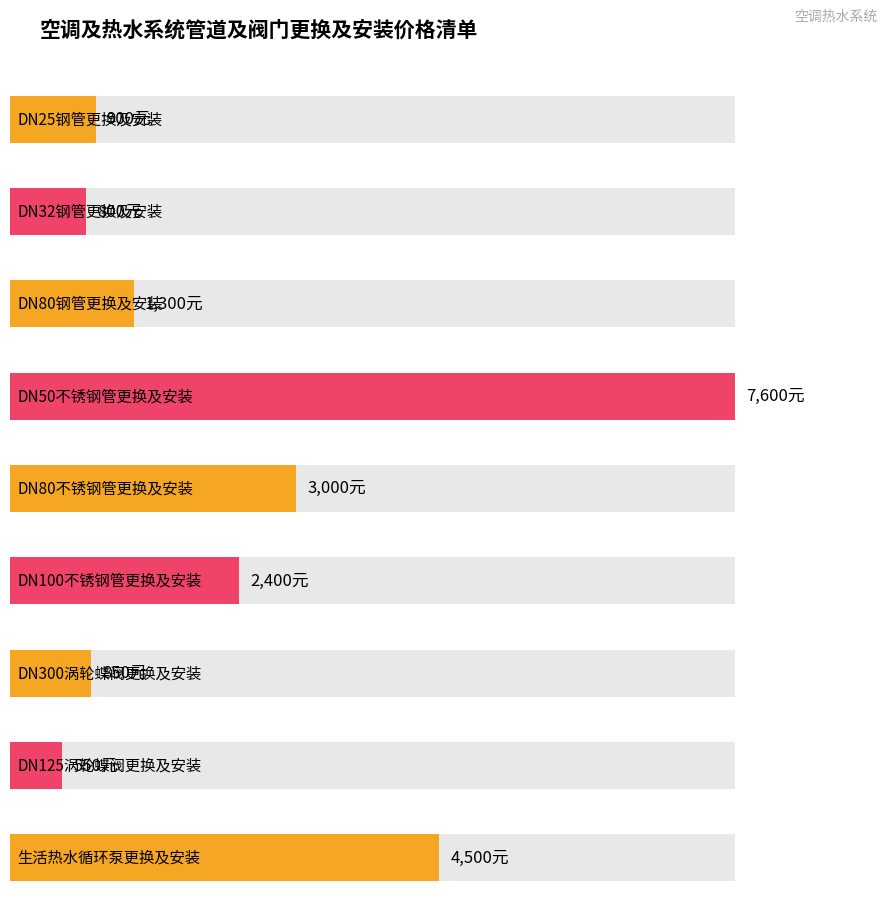

The chart shows a value of 448 at DN25钢管更换及安装. True or false?

False